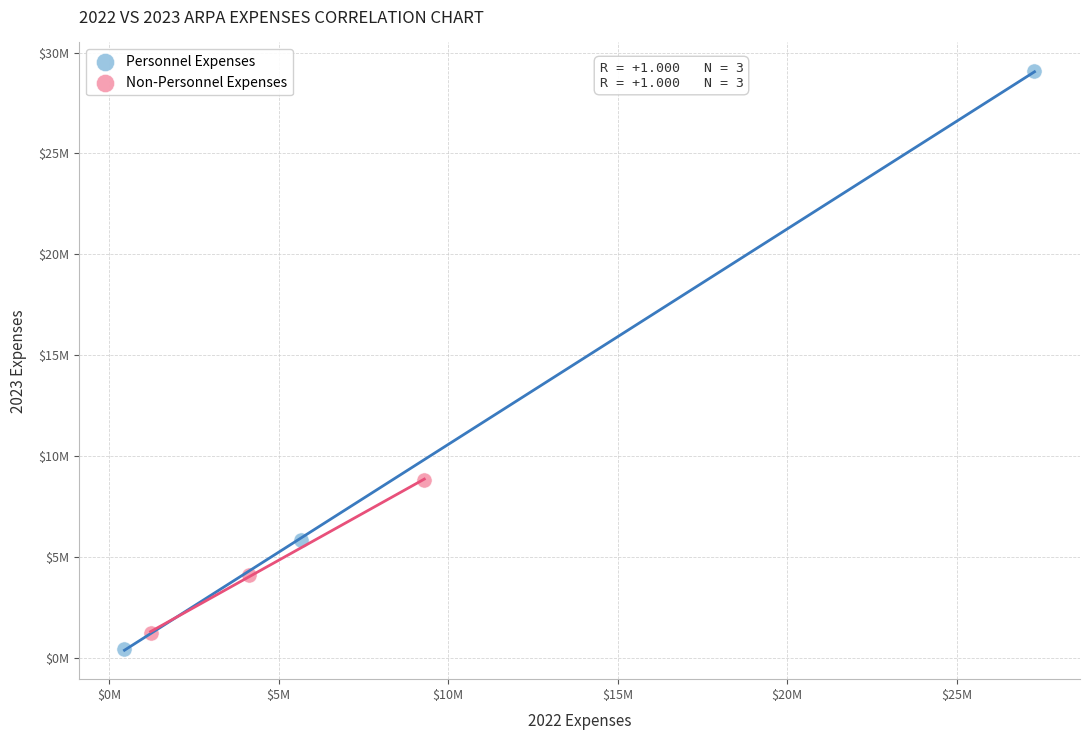

Which series contains the lowest Y value?

Personnel Expenses